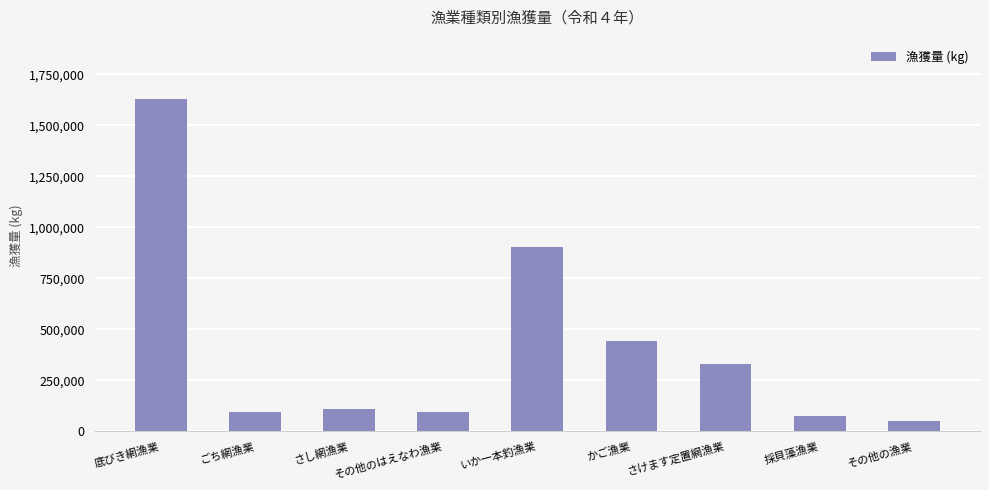

What is the ratio of the value at その他の漁業 to the value at さけます定置網漁業?

0.2